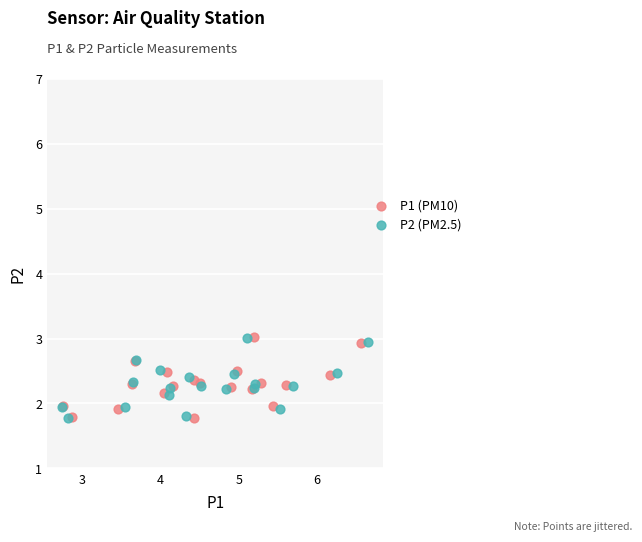

What are all the series names shown in the legend?

P1 (PM10), P2 (PM2.5)